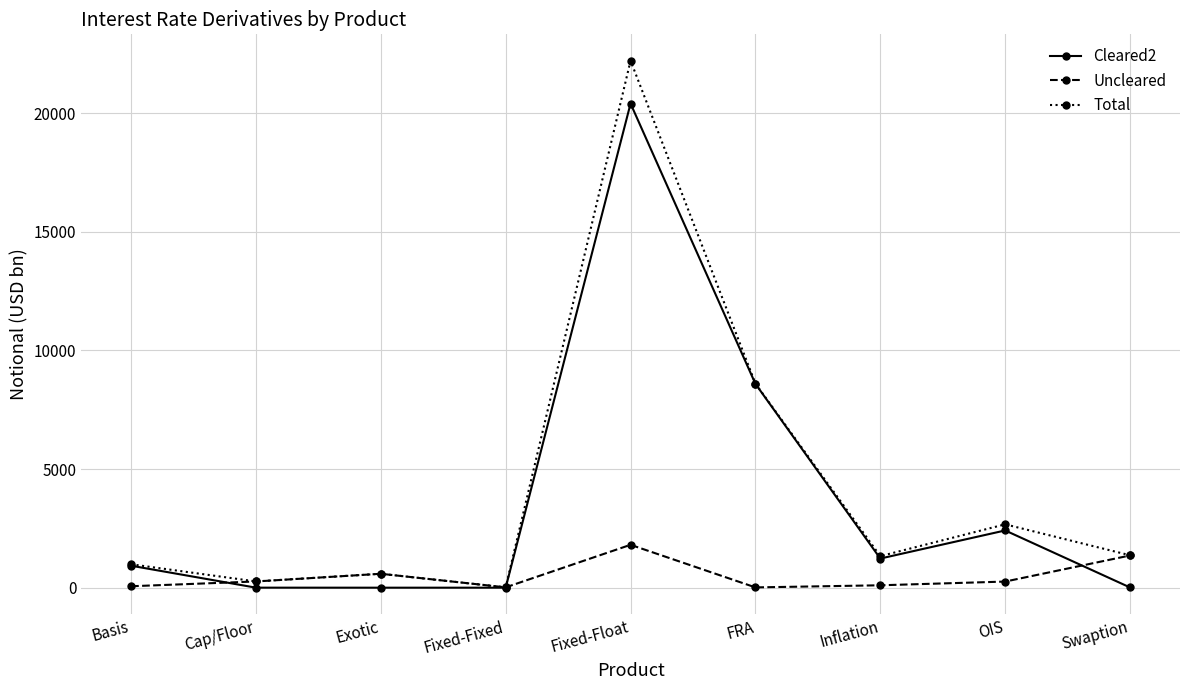

List the series in order of their peak value, highest first.

Total, Cleared2, Uncleared